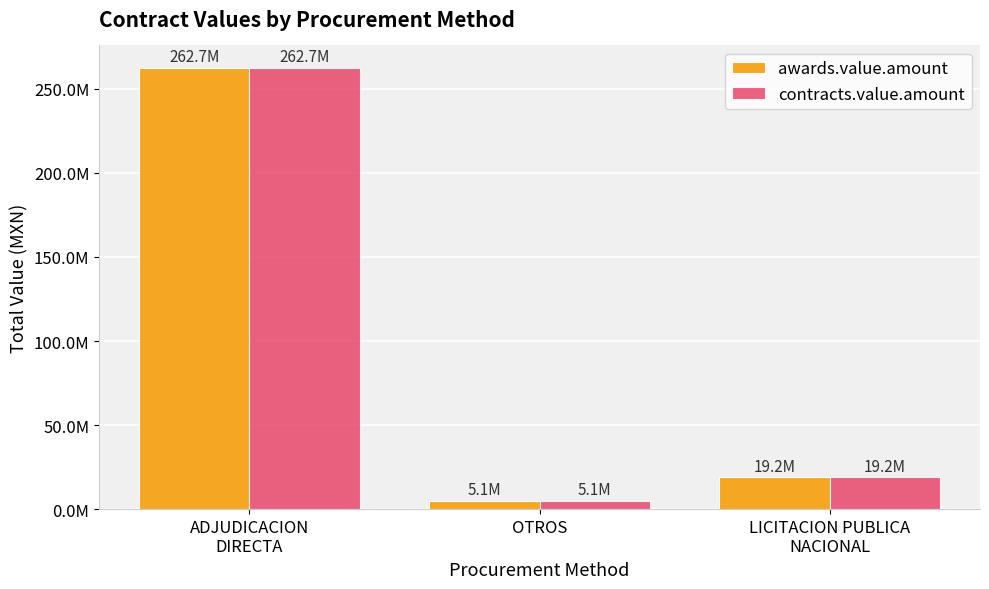

What is the average value of the contracts.value.amount series?

95649115.8